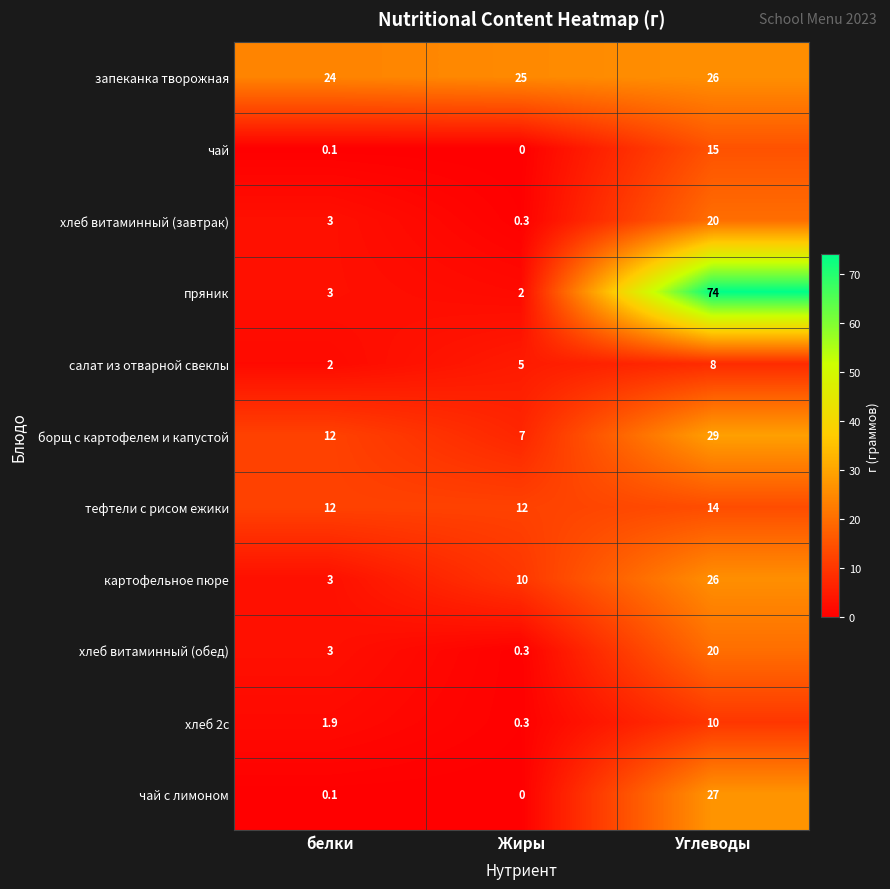

What is the difference between the хлеб витаминный (обед) values at Углеводы and Жиры?

19.7